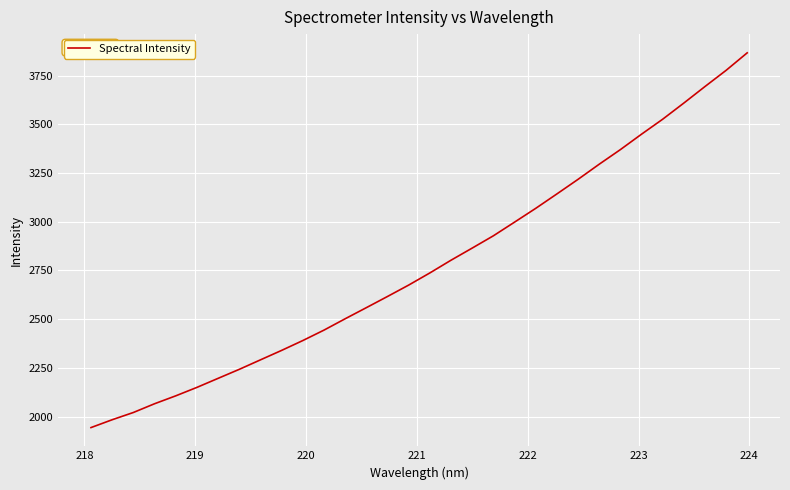

What is the minimum value shown in the chart?

1943.7